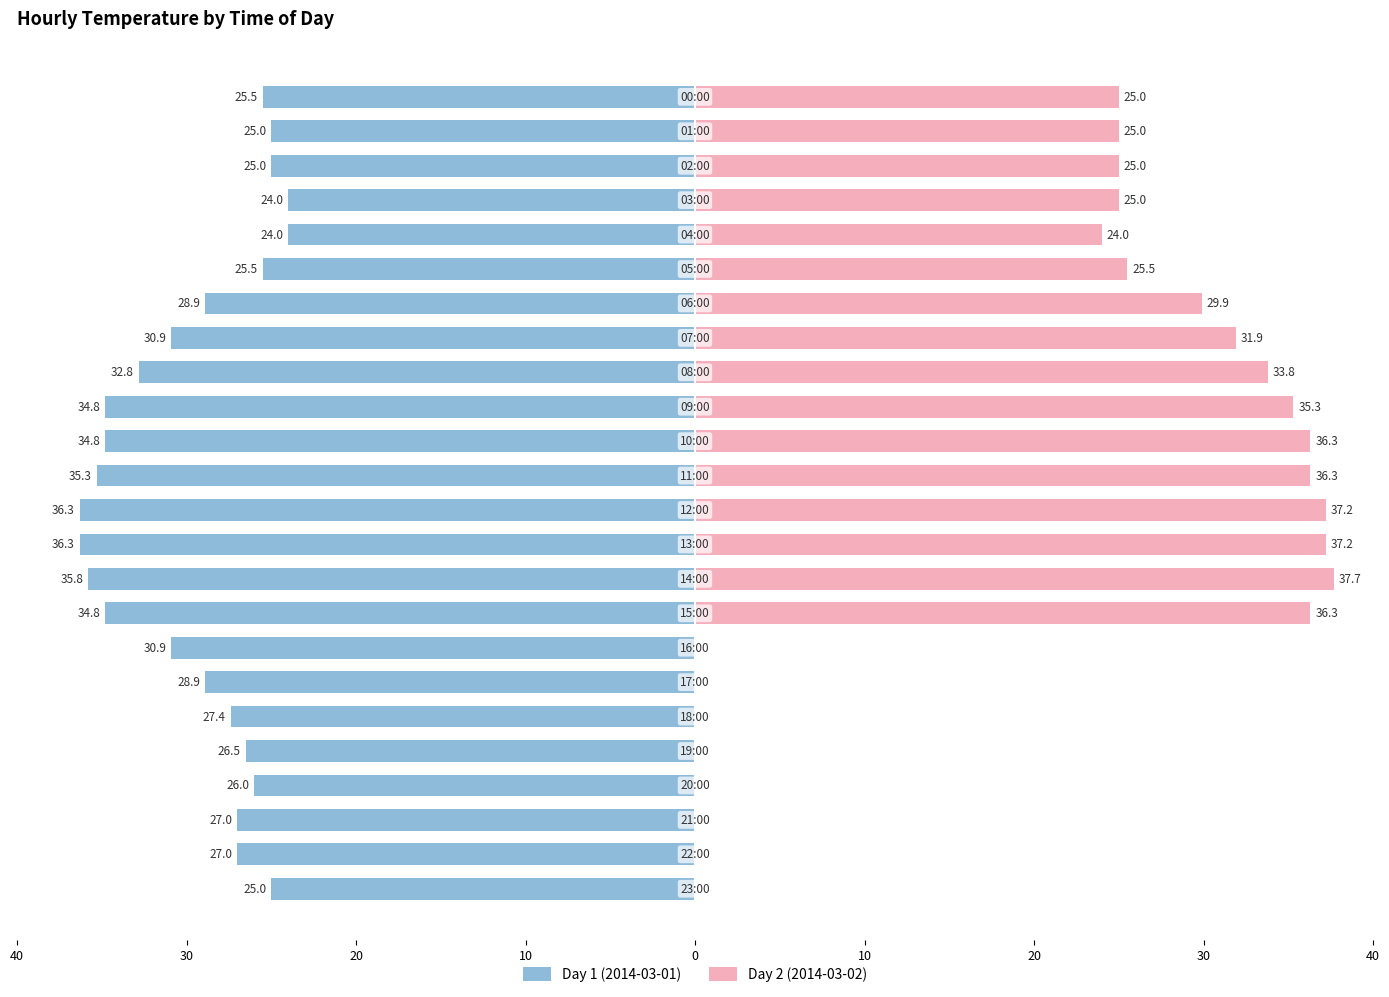

Rank the series by their average value, from highest to lowest.

Day 2 (2014-03-02), Day 1 (2014-03-01)